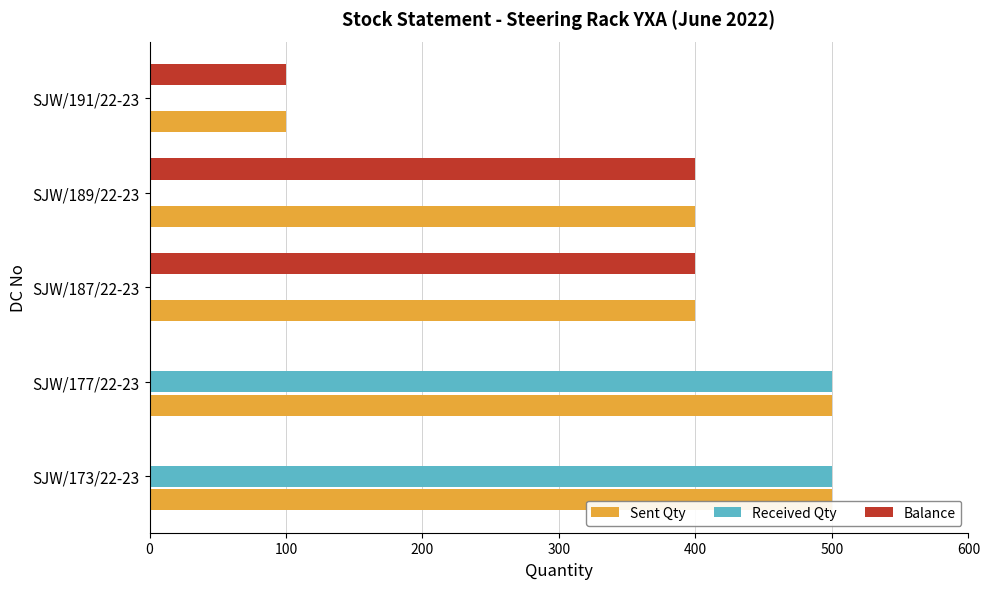

What is the maximum value for Received Qty?

500